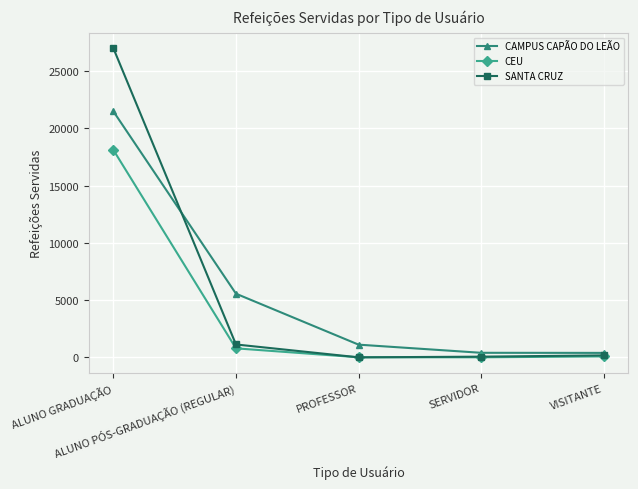

True or false: CEU has a value of 787 at ALUNO PÓS-GRADUAÇÃO (REGULAR).

True